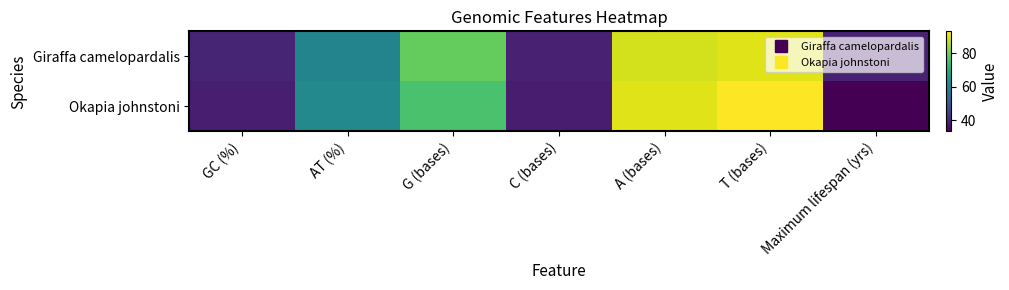

Which series has the largest range (max minus min)?

Okapia johnstoni